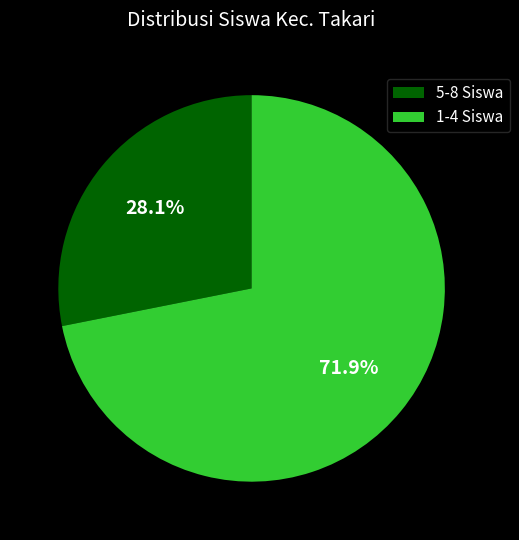

What portion of the pie excludes 1-4 Siswa?

28.1%